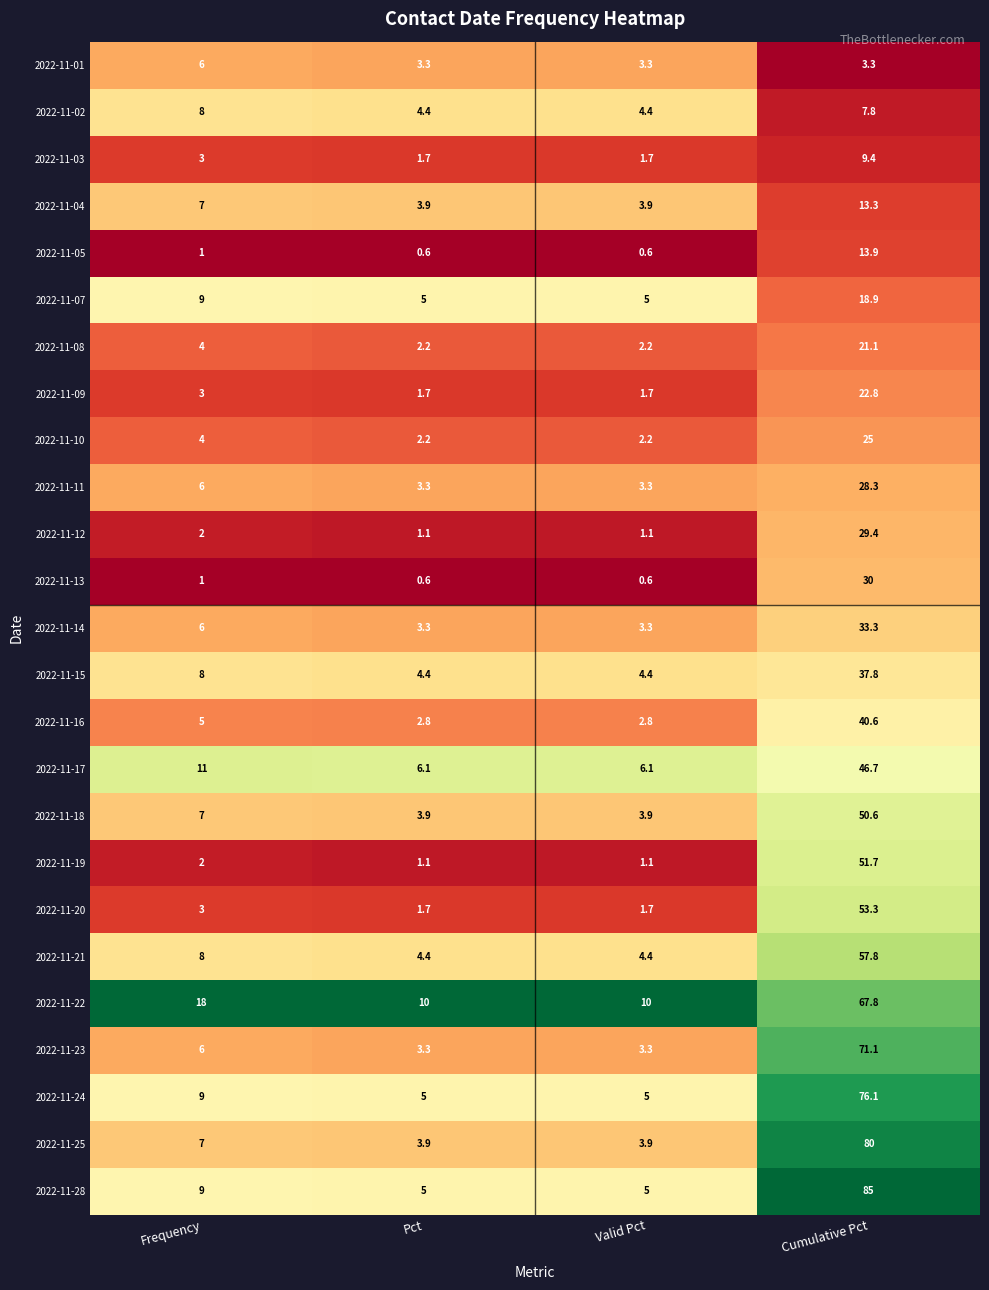

True or false: 2022-11-20 has a value of 3.0 at Frequency.

True